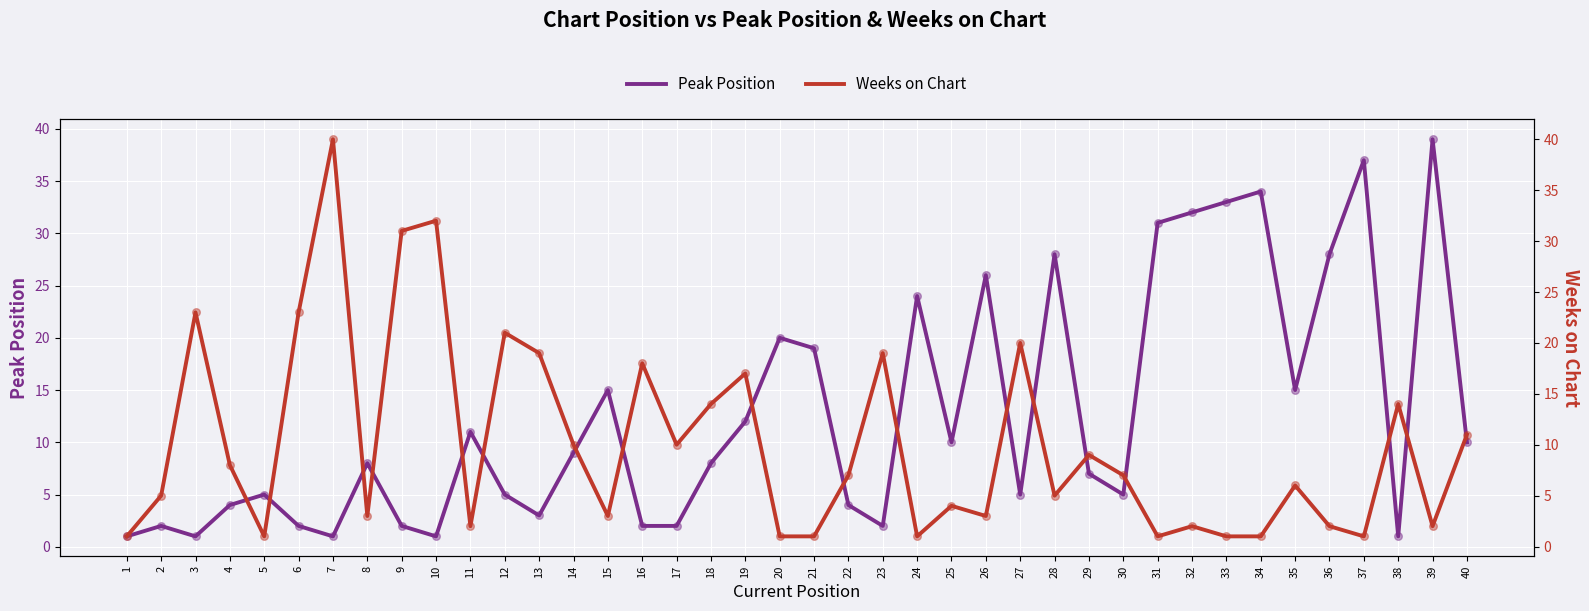

What is the total value across all series at 30?

12